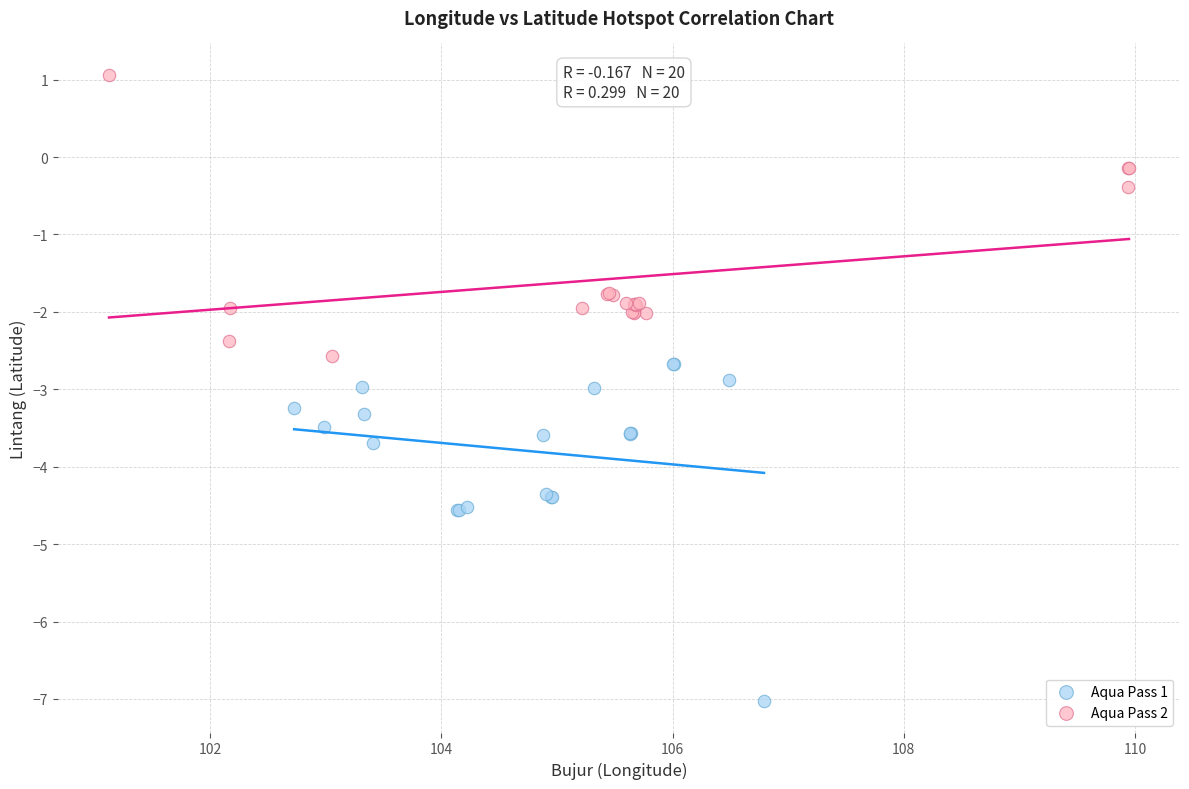

Which series reaches the minimum Y coordinate?

Aqua Pass 1